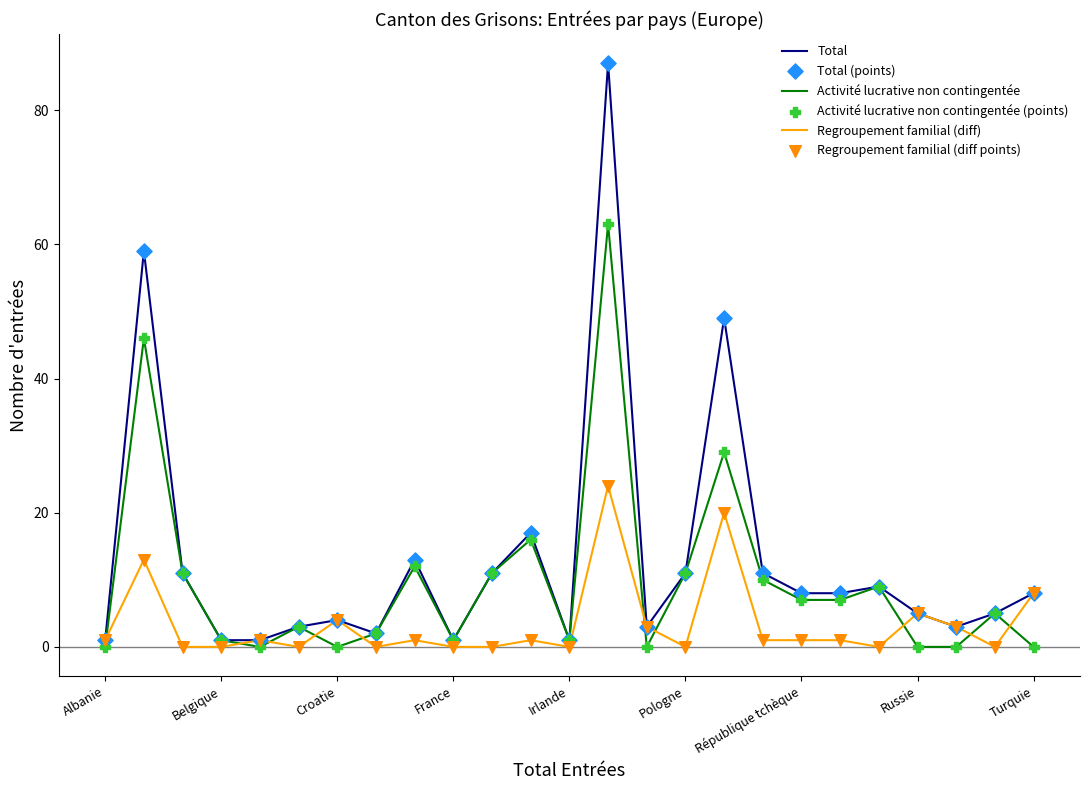

Rank the series by their maximum value, from highest to lowest.

Total, Activité lucrative non contingentée, Regroupement familial (diff)